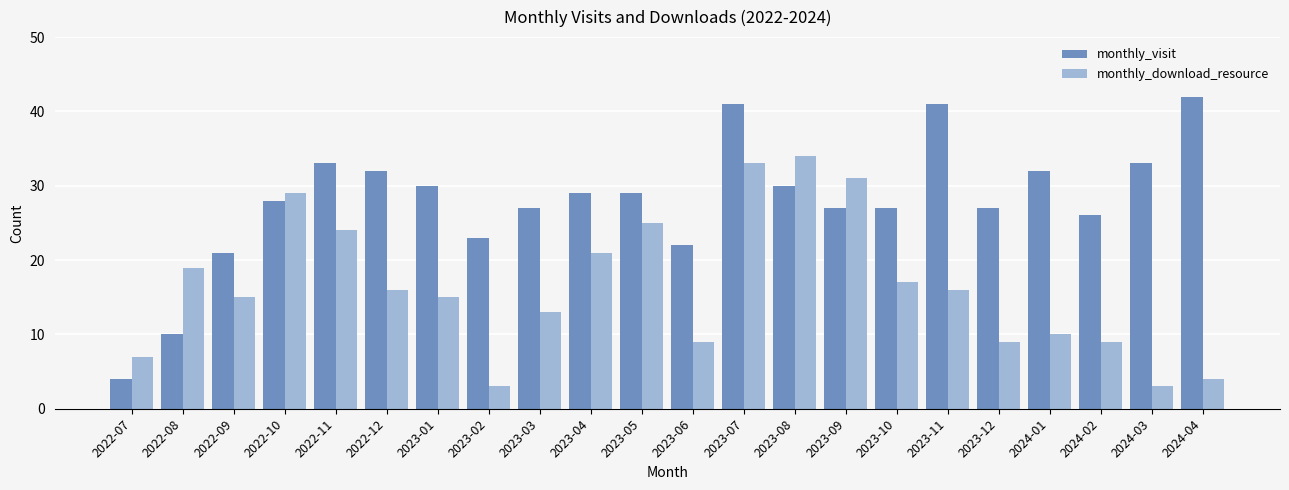

The value of monthly_visit at 2023-08 is 30. True or false?

True